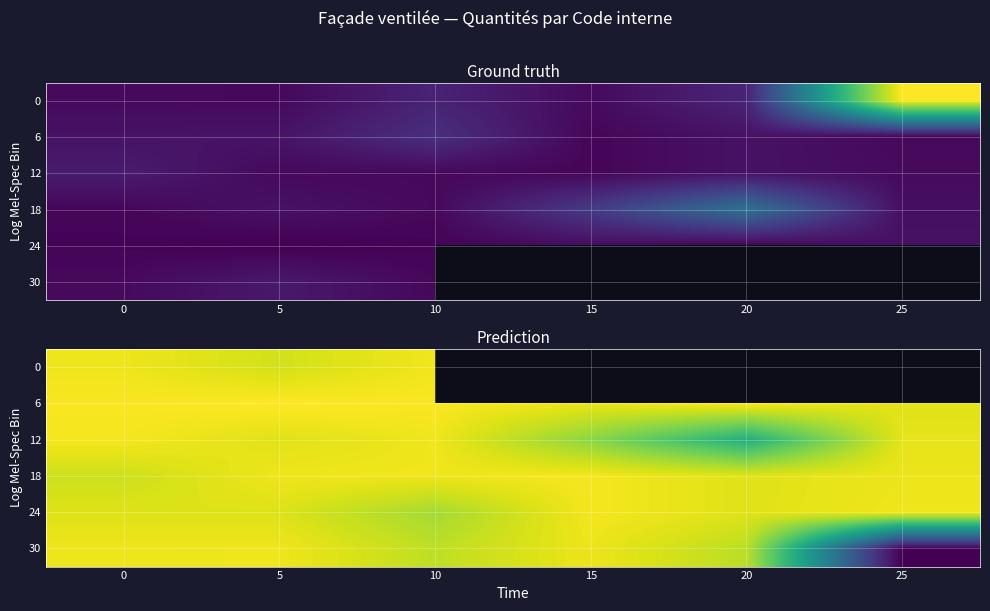

Between 25 and 10, which is larger?

10